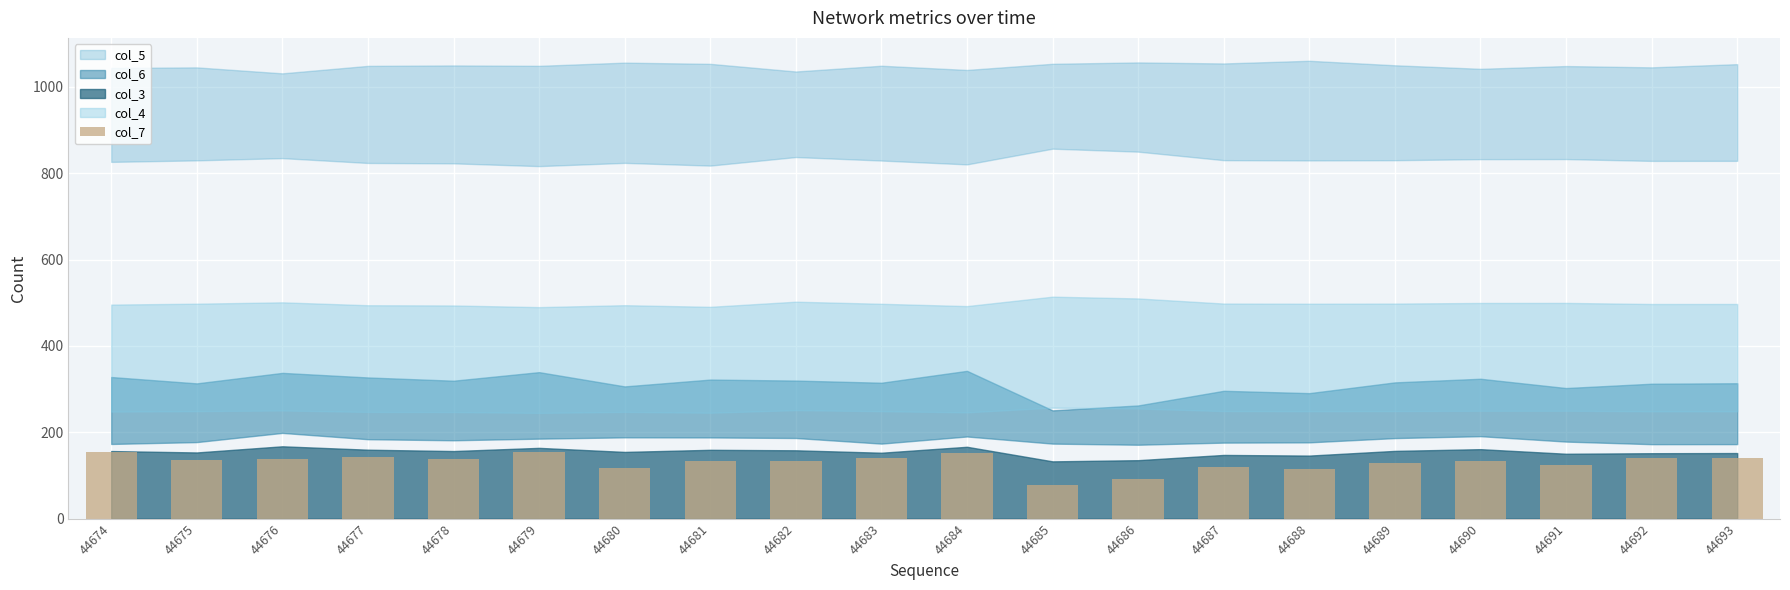

The value at 44675 is 192. True or false?

False